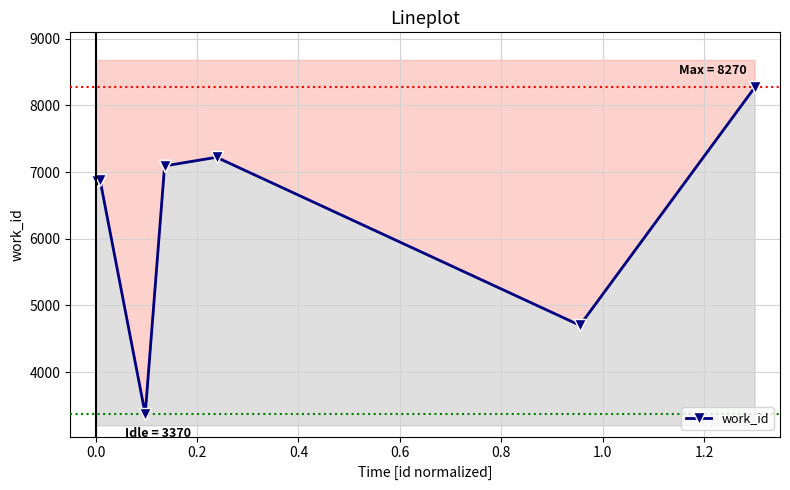

What is the ratio of the value at −0.2 to the value at 1.2?

1.0